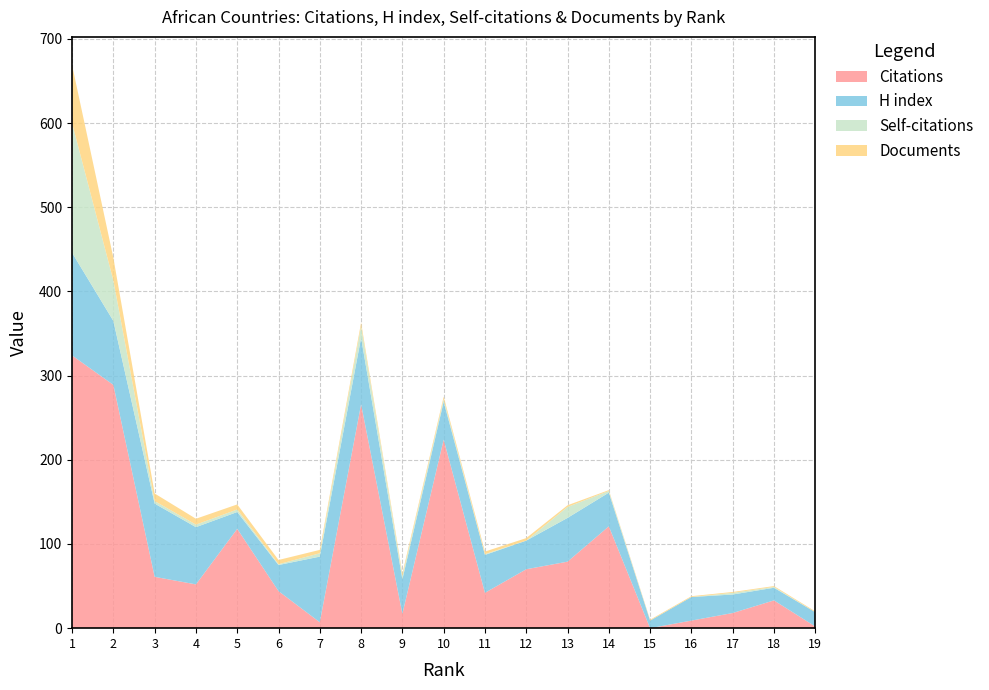

Reading right to left, transcribe all the data shown in this chart.

Documents: 19=1	18=1	17=1	16=1	15=1	14=1	13=2	12=3	11=3	10=3	9=3	8=4	7=4	6=5	5=6	4=7	3=9	2=27	1=69
Self-citations: 19=0	18=1	17=2	16=0	15=0	14=2	13=13	12=0	11=1	10=3	9=4	8=14	7=4	6=1	5=3	4=3	3=3	2=48	1=154
H index: 19=17	18=15	17=22	16=28	15=9	14=40	13=52	12=34	11=45	10=45	9=41	8=79	7=78	6=31	5=20	4=68	3=87	2=76	1=122
Citations: 19=2	18=33	17=18	16=9	15=0	14=121	13=79	12=70	11=42	10=224	9=17	8=266	7=7	6=44	5=118	4=52	3=61	2=289	1=324